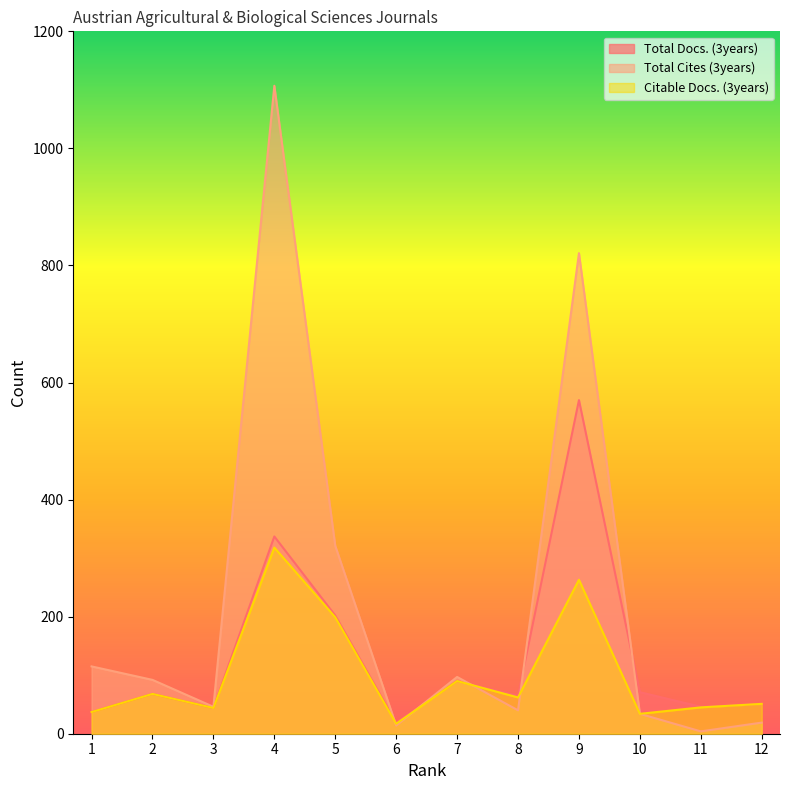

How many categories are shown in the chart?

12